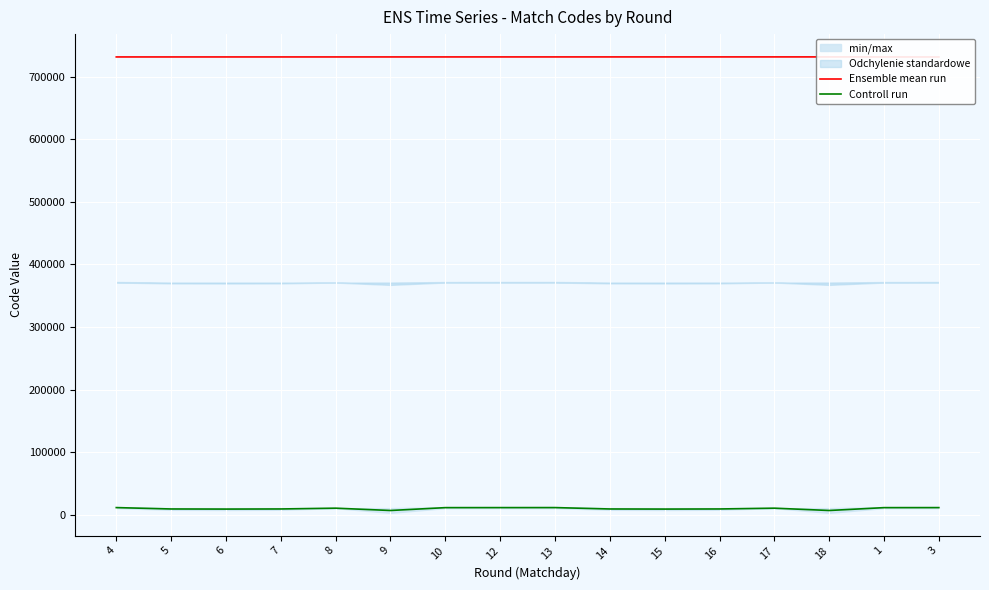

What position from the left is 7?

4